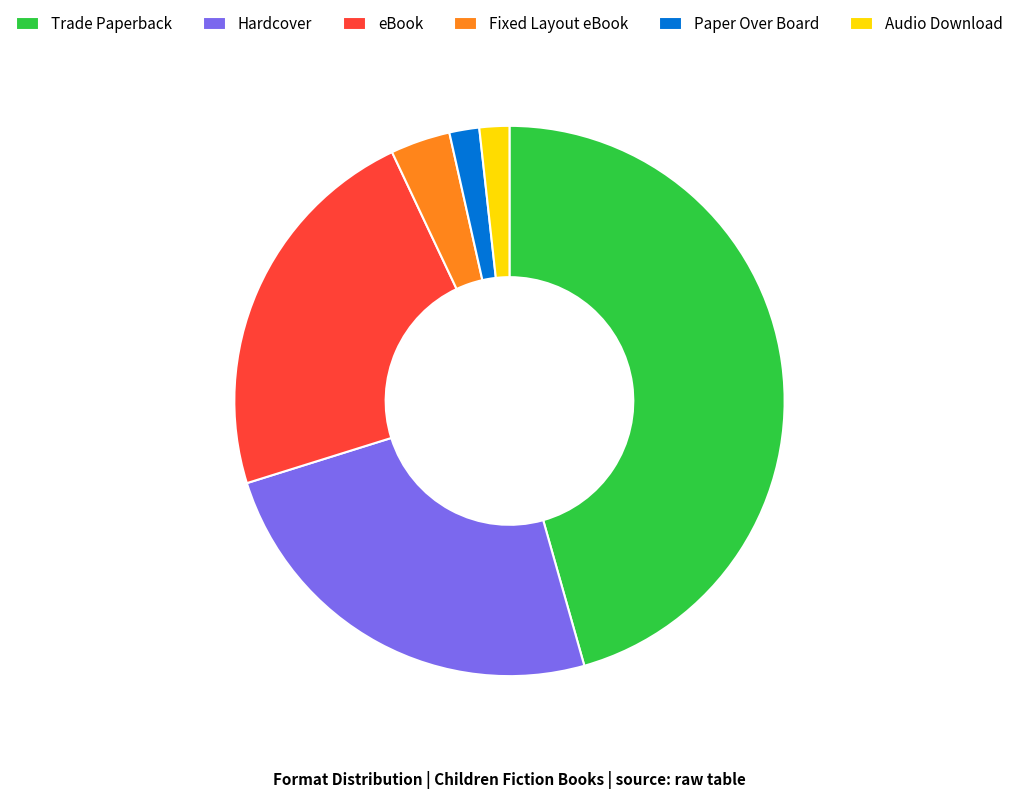

What is the ratio of the value at Trade Paperback to the value at eBook?

2.0